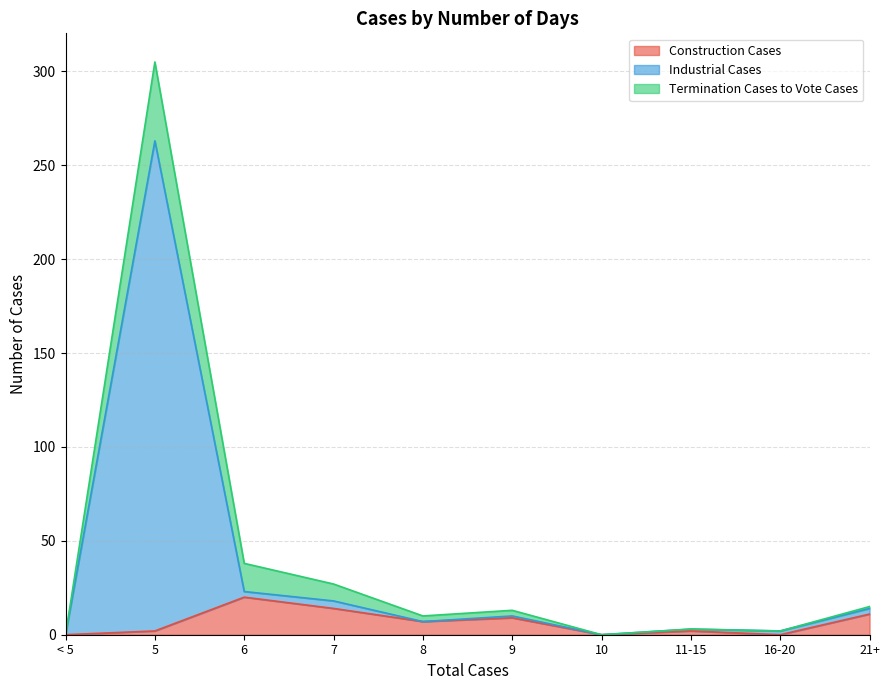

Between < 5 and 11-15, which is larger?

11-15